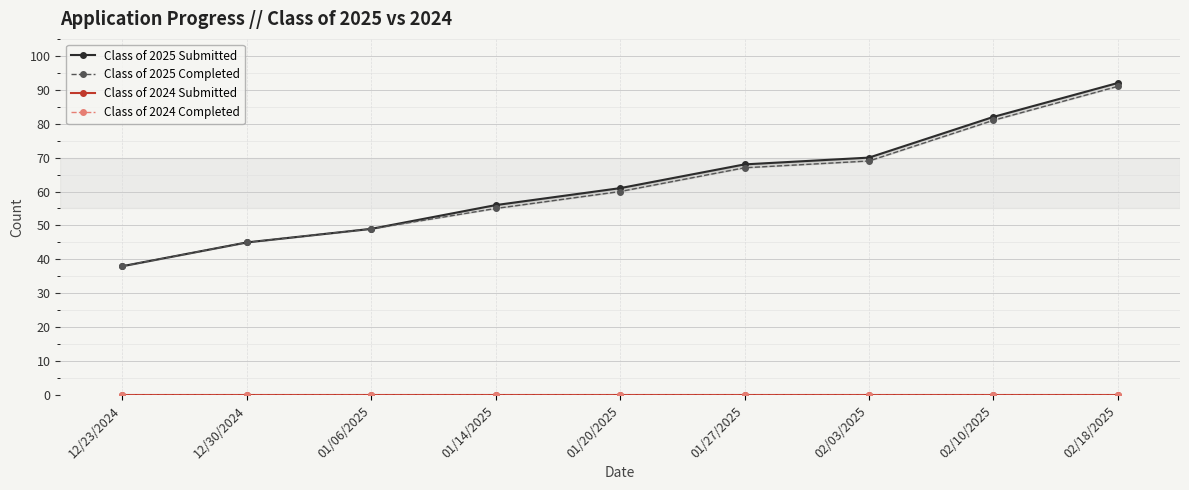

Which category has the lowest value in the Class of 2025 Completed series?

12/23/2024